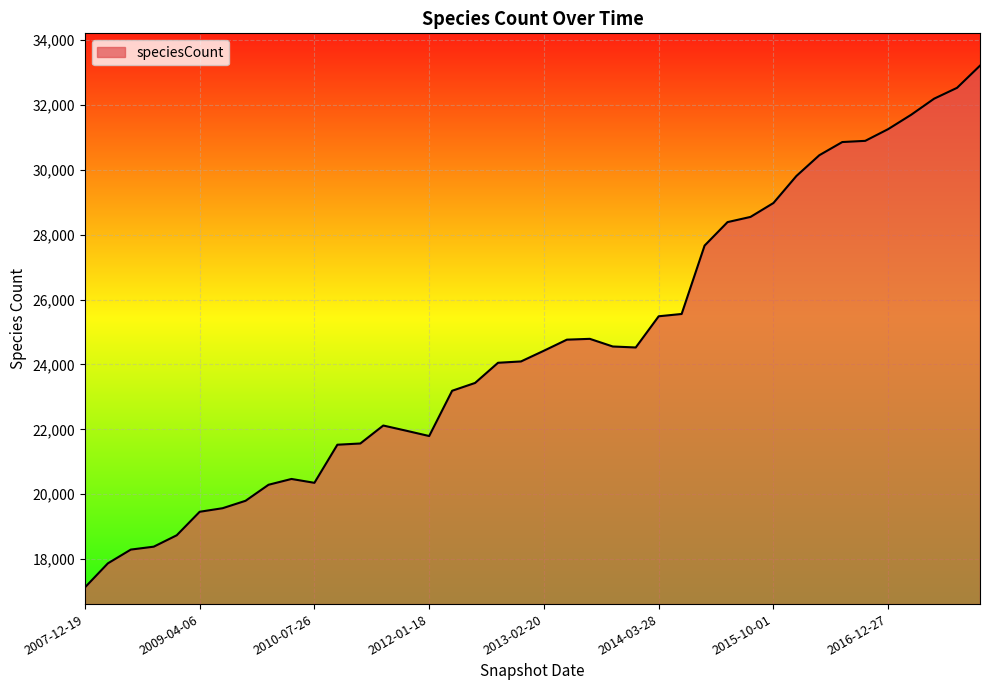

What is the difference between the maximum and minimum values?

16091